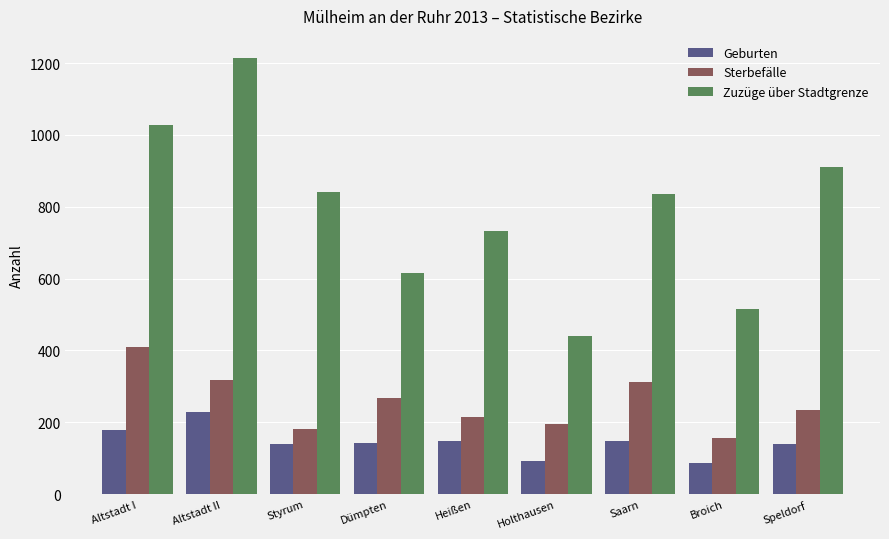

What position from the right is Styrum?

7